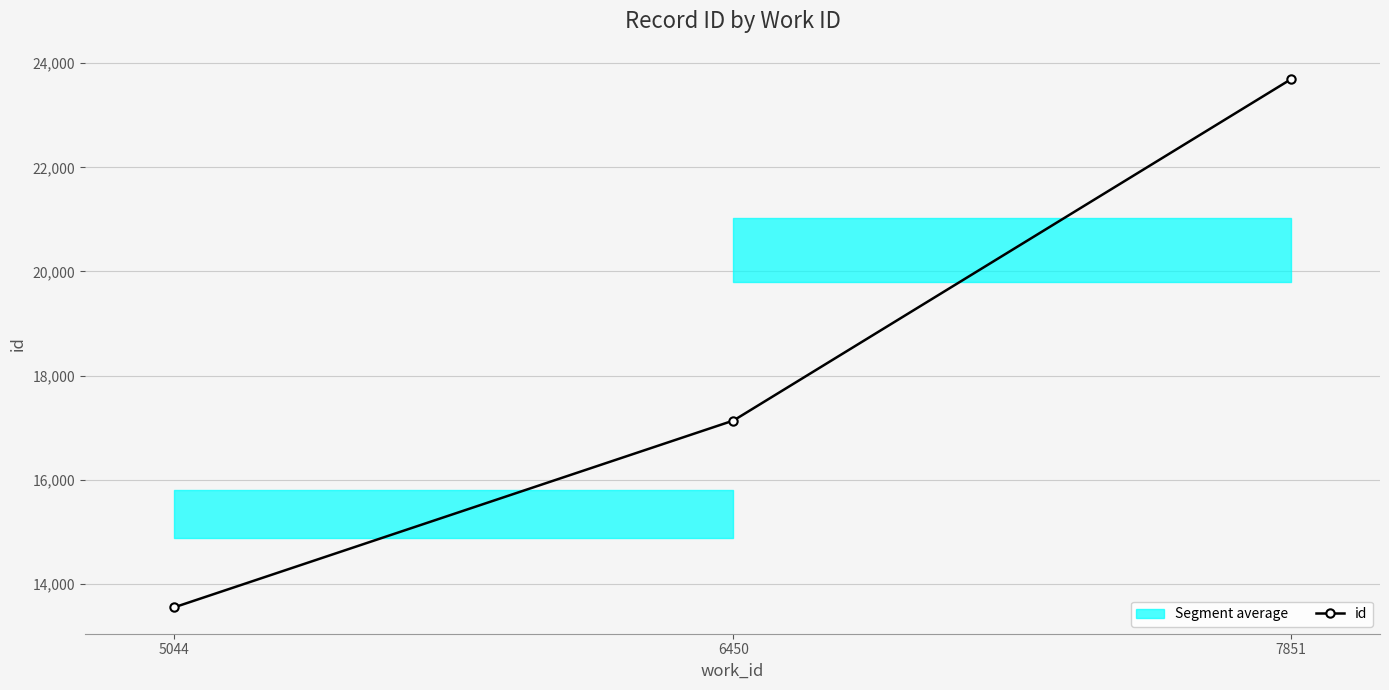

What is the ratio of the value at 5044 to the value at 7851?

0.6